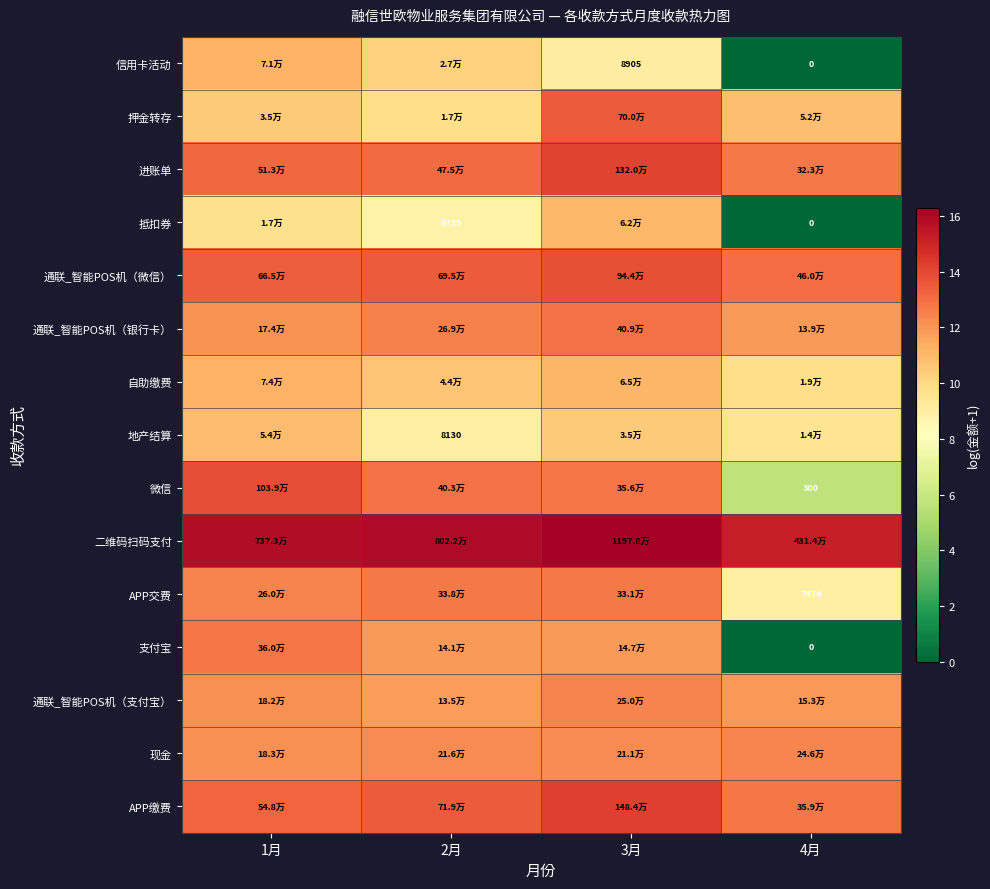

How many series are shown in this chart?

15